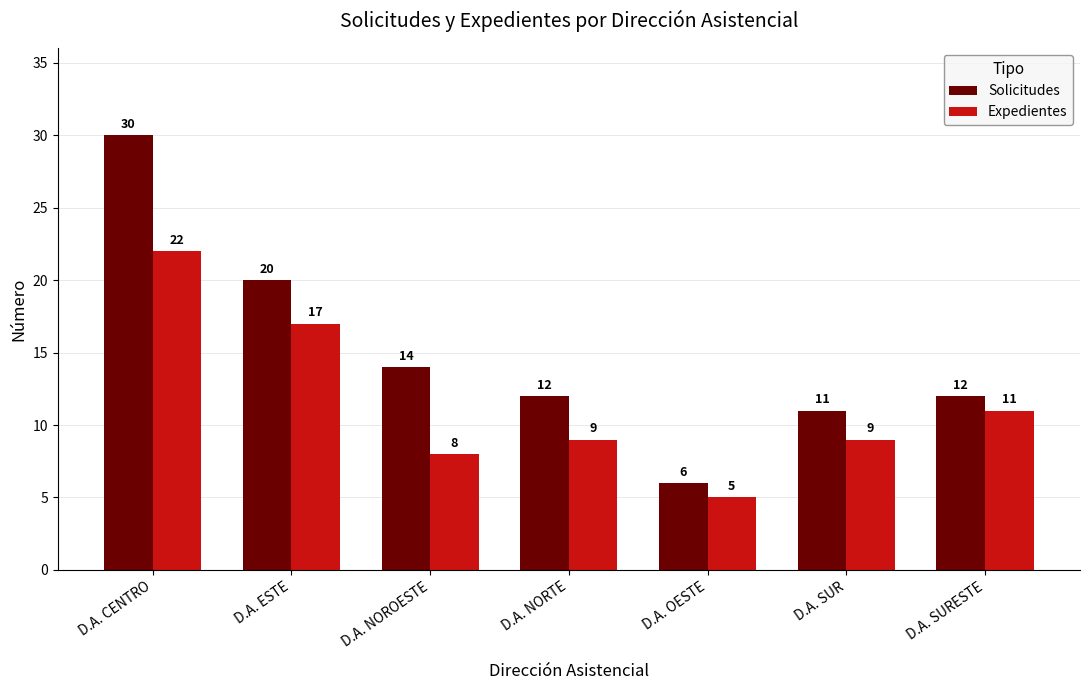

What is the spread (max minus min) of values at D.A. CENTRO?

8